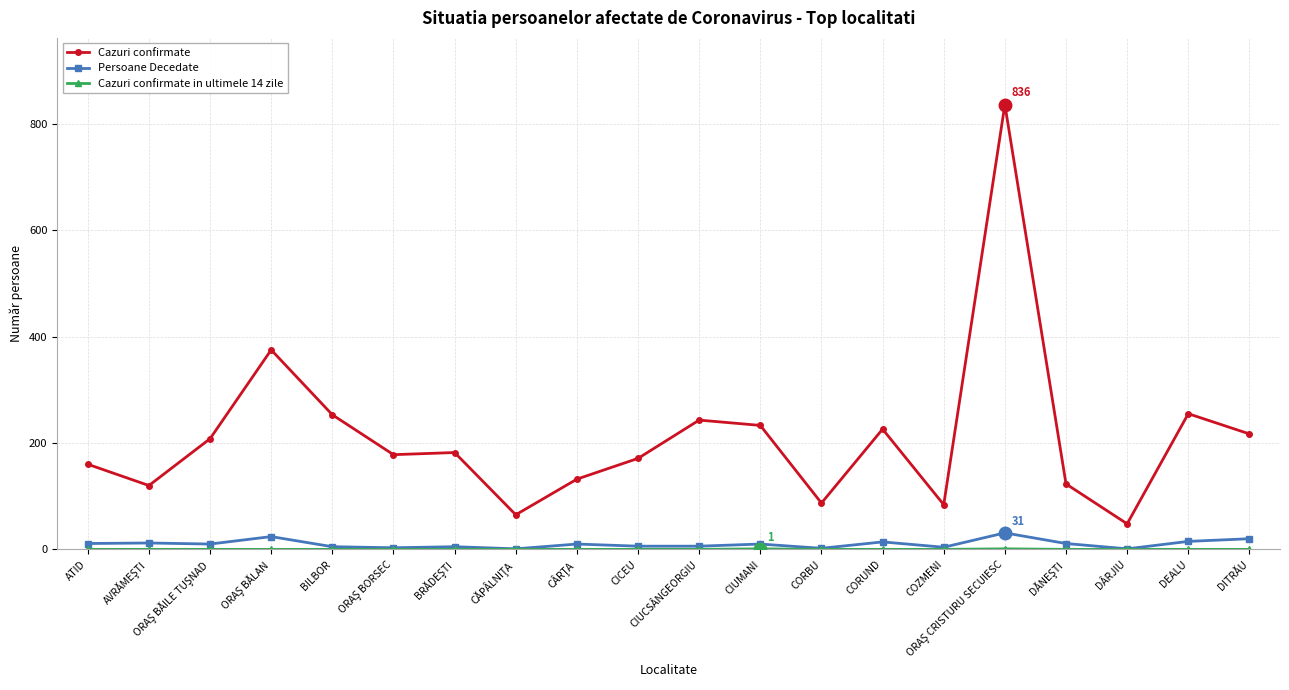

Is it true that Persoane Decedate equals 11 at ATID?

True